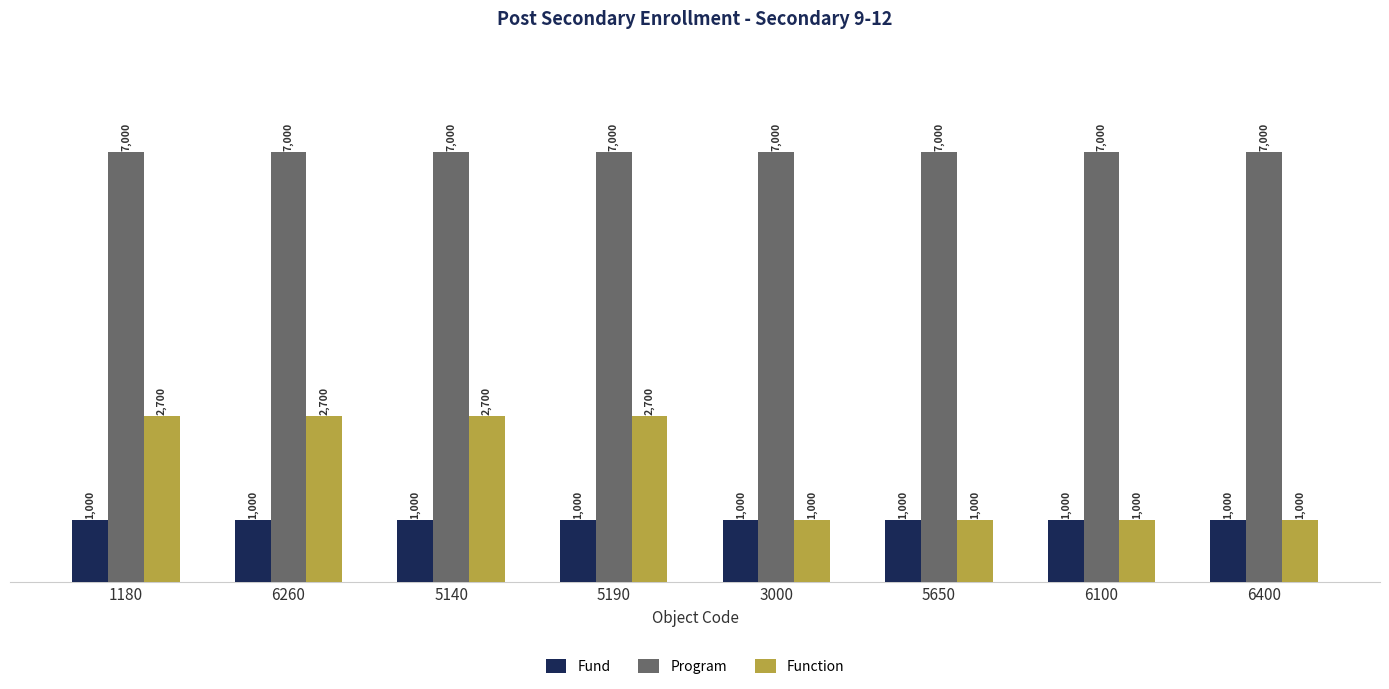

What is the label of the 1st bar from the left?

1180